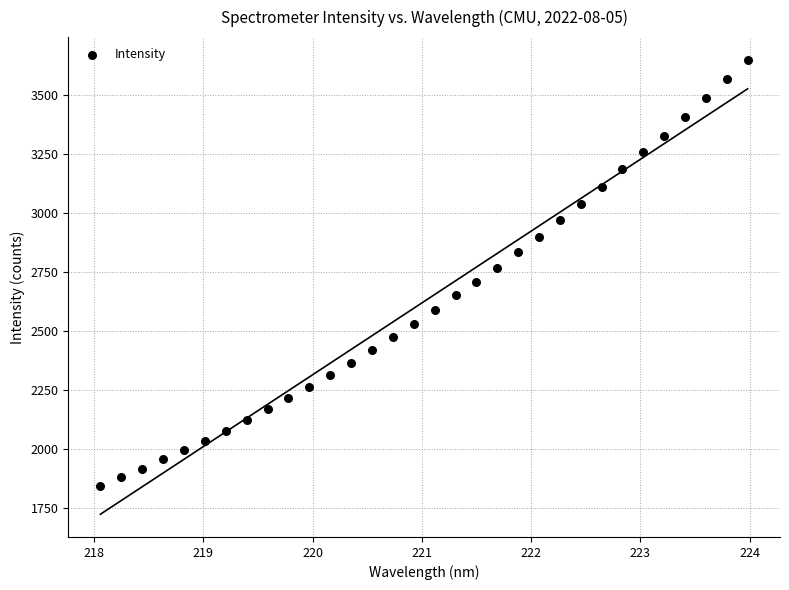

What is the range of X values (max minus min)?

5.9